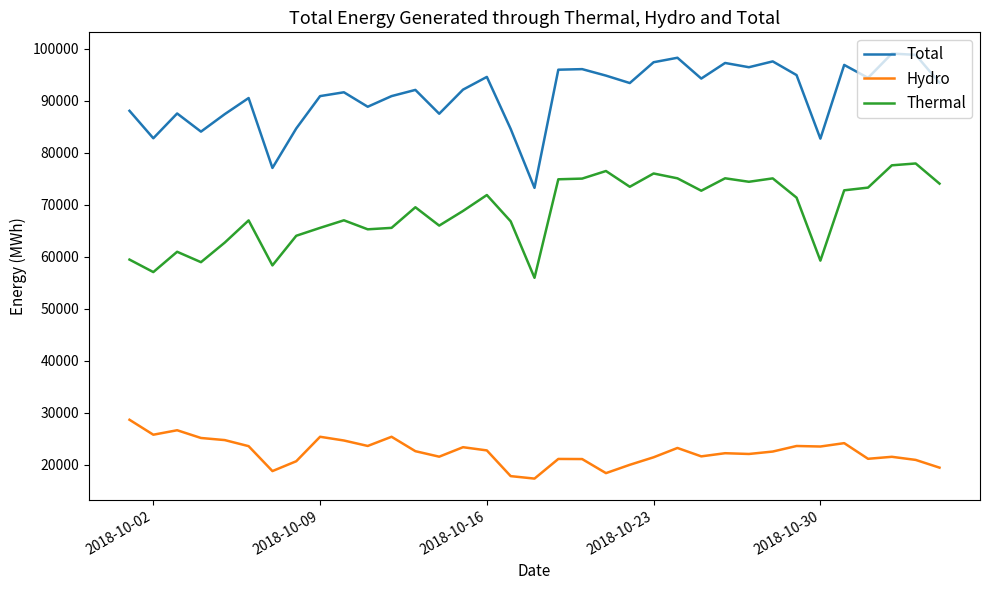

Which series has the largest range (max minus min)?

Total